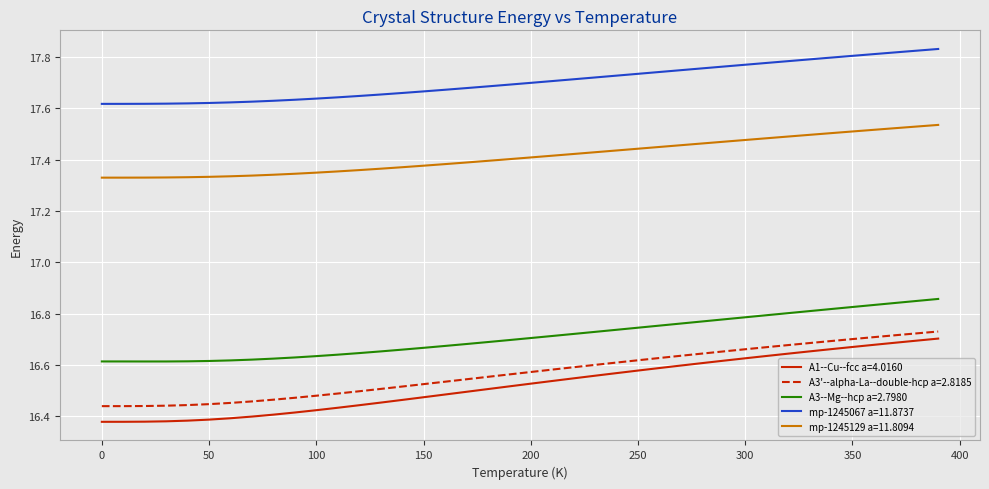

What are all the series names shown in the legend?

A1--Cu--fcc a=4.0160, A3'--alpha-La--double-hcp a=2.8185, A3--Mg--hcp a=2.7980, mp-1245067 a=11.8737, mp-1245129 a=11.8094